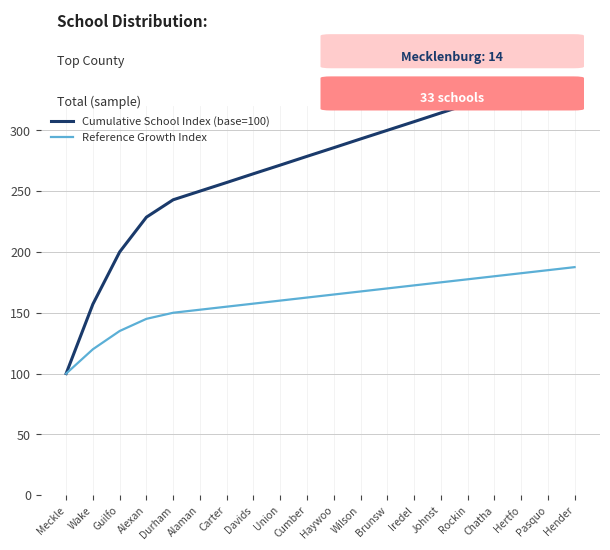

What is the difference between the maximum and minimum values in the Cumulative School Index (base=100) series?

250.0